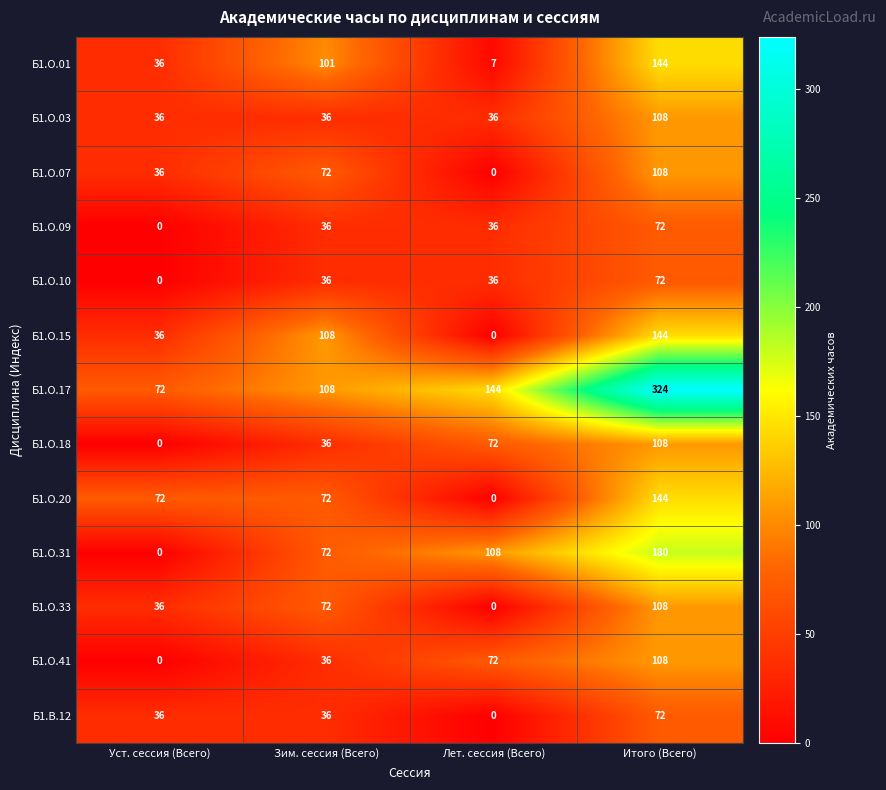

How many distinct data groups are displayed?

13